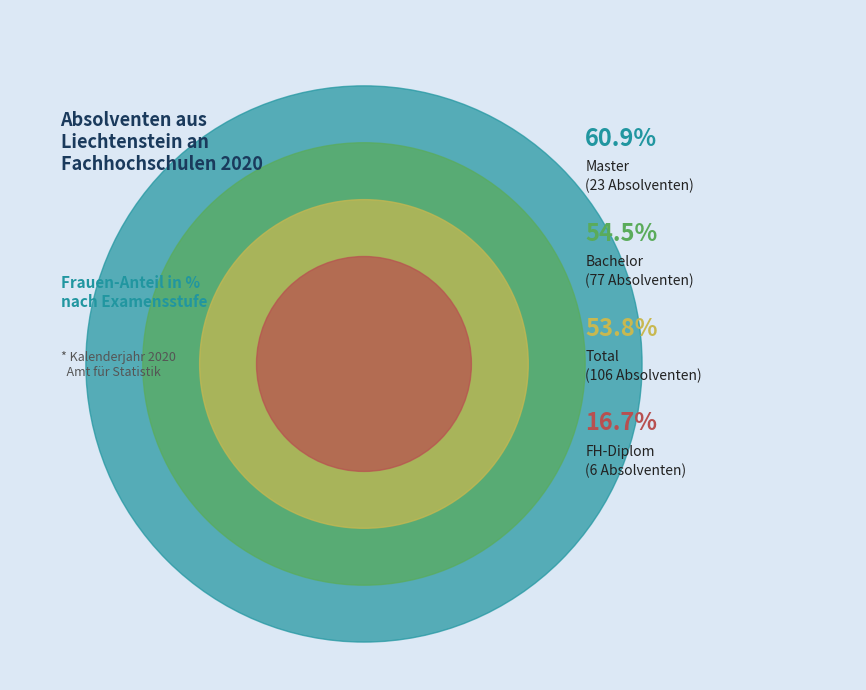

What is the ratio of the value at FH-Diplom to the value at Bachelor?

0.3